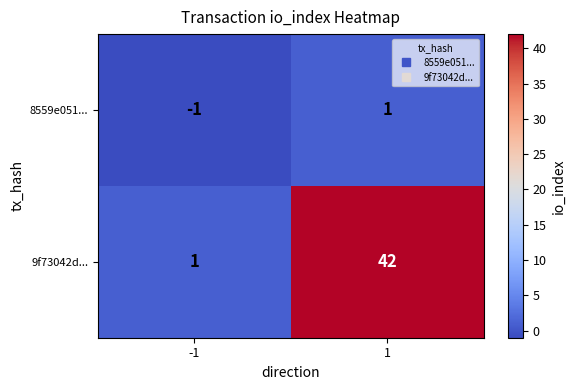

Is it true that 9f73042d... equals 42 at 1?

True